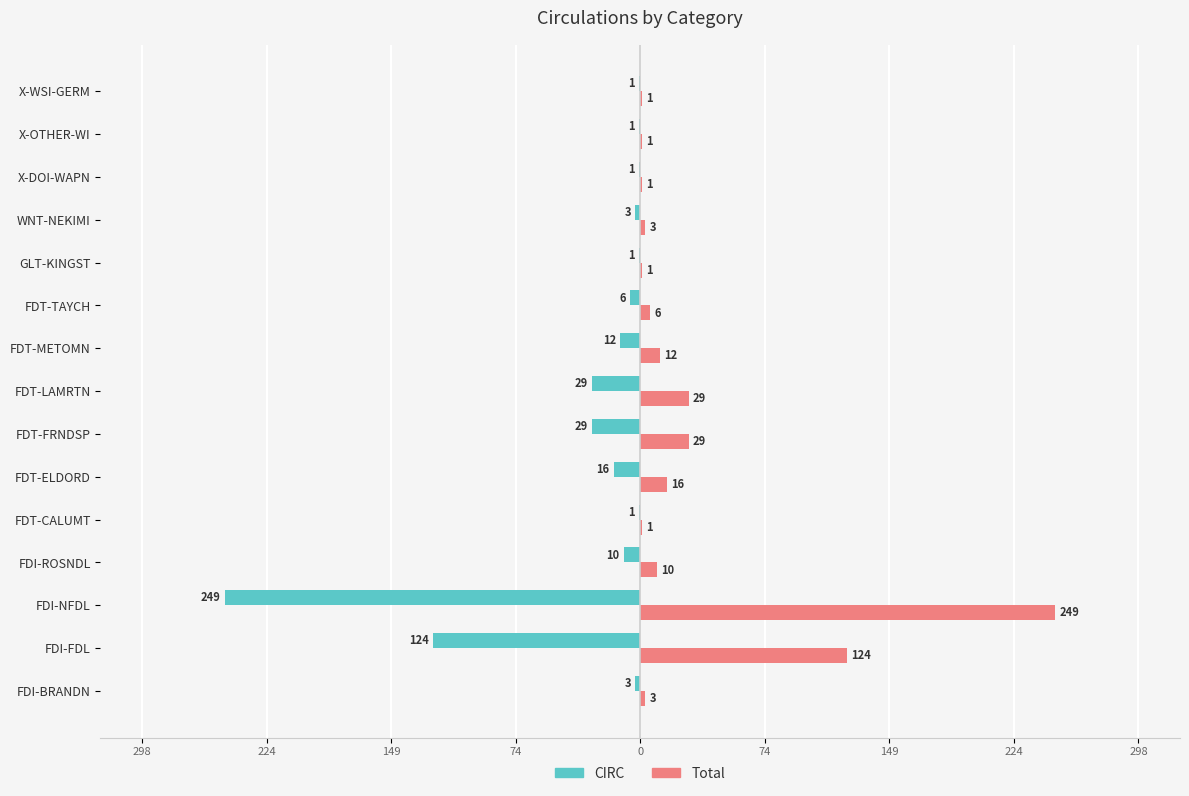

What are all the series names shown in the legend?

CIRC, Total